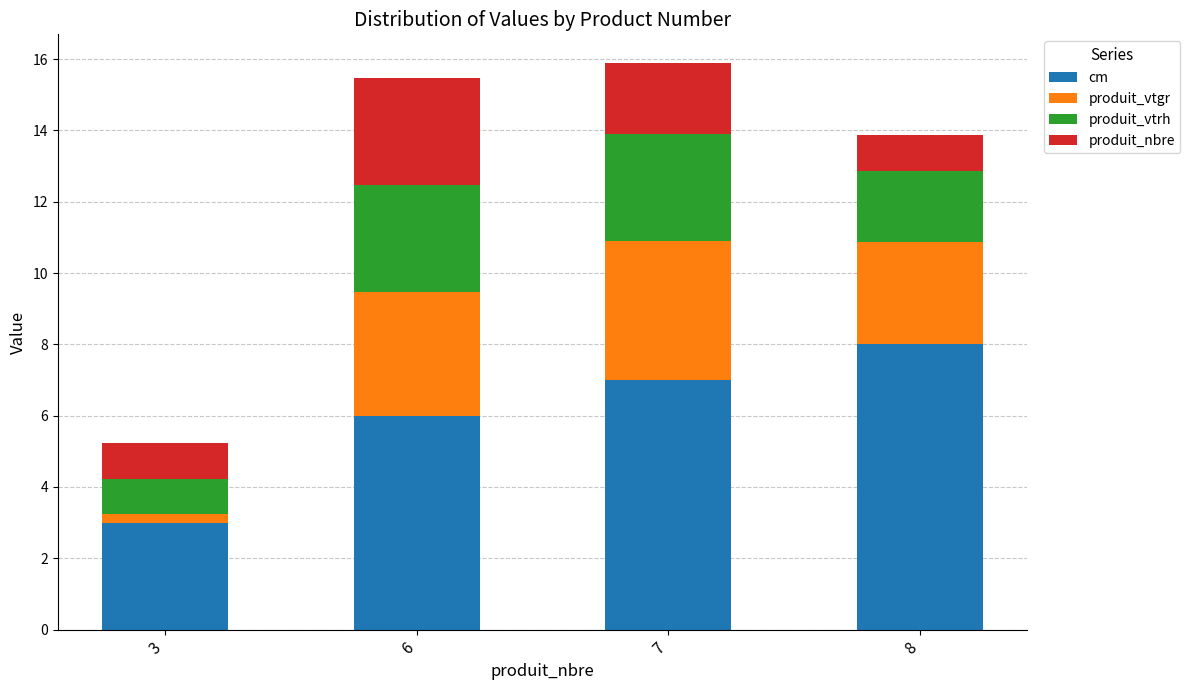

Reading left to right, what are the values for cm?

3.0	6.0	7.0	8.0